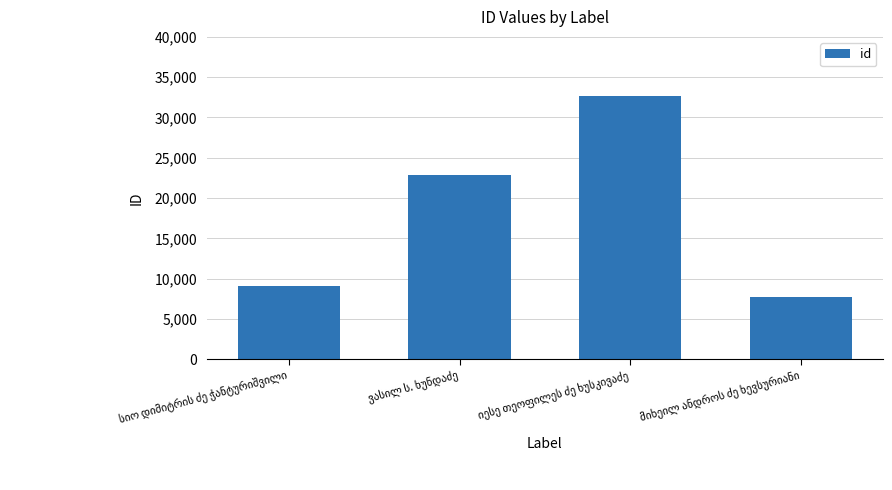

What is the maximum value shown in the chart?

32722